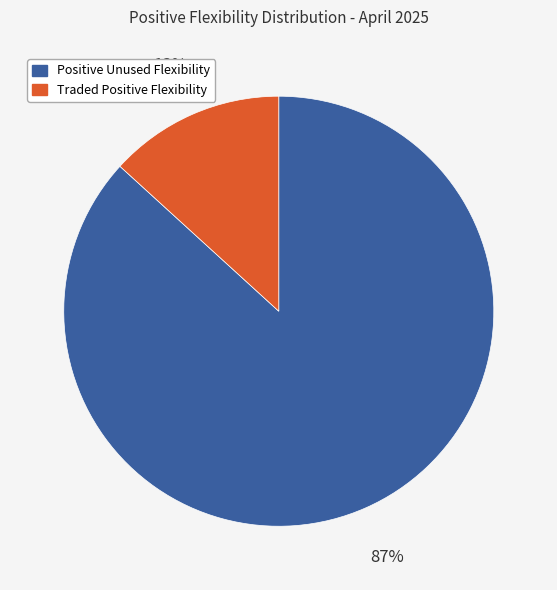

How many slices are in this pie chart?

2